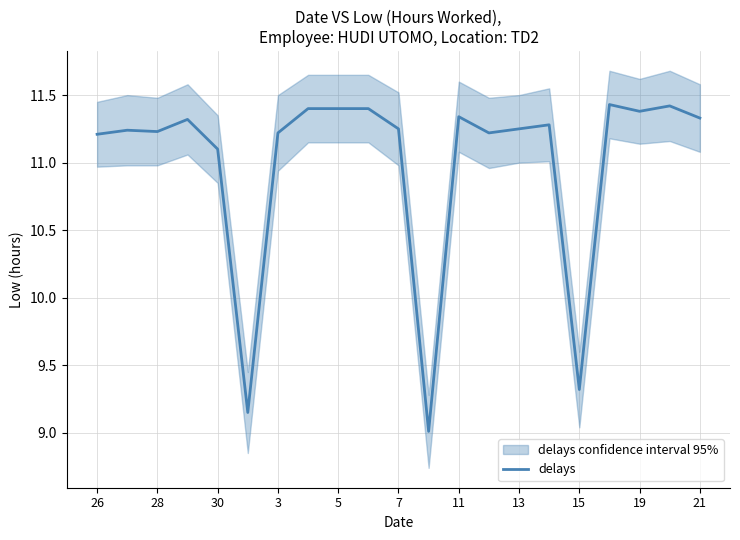

True or false: delays has a value of 4.6 at 11.

False